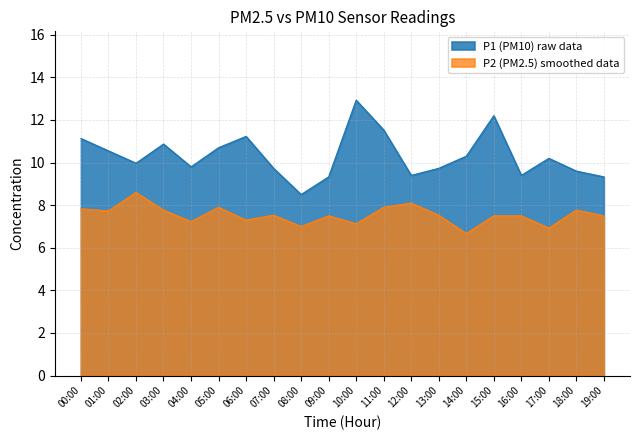

True or false: P2 has a value of 2.8 at 18:00.

False